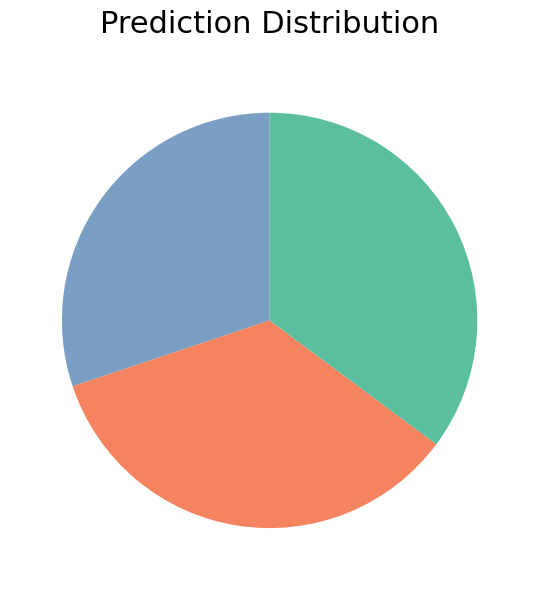

Does any single category account for the majority?

No